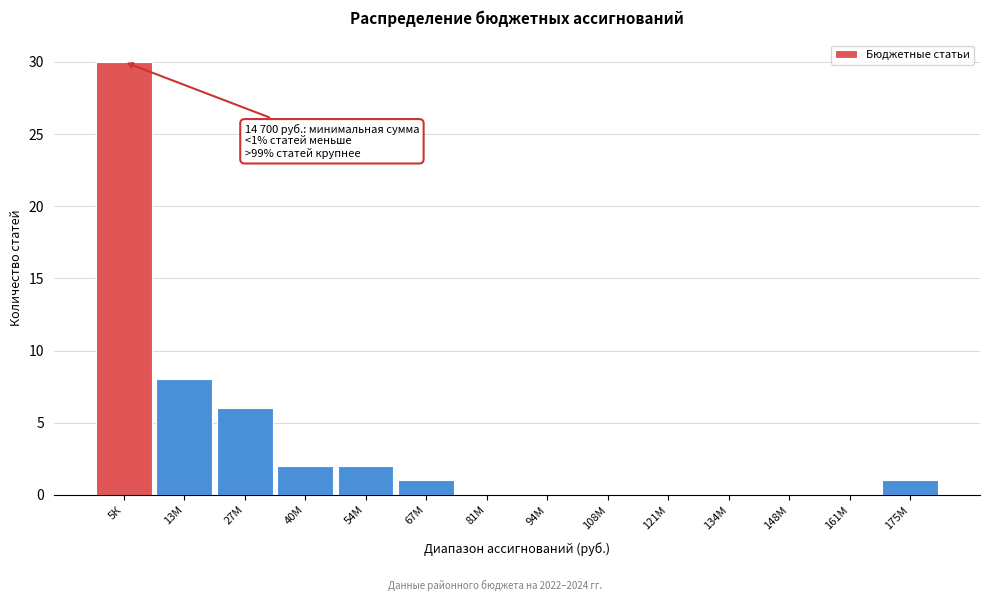

Reading left to right, what are all the values shown in this chart?

5К=30	13М=8	27М=6	40М=2	54М=2	67М=1	81М=0	94М=0	108М=0	121М=0	134М=0	148М=0	161М=0	175М=1